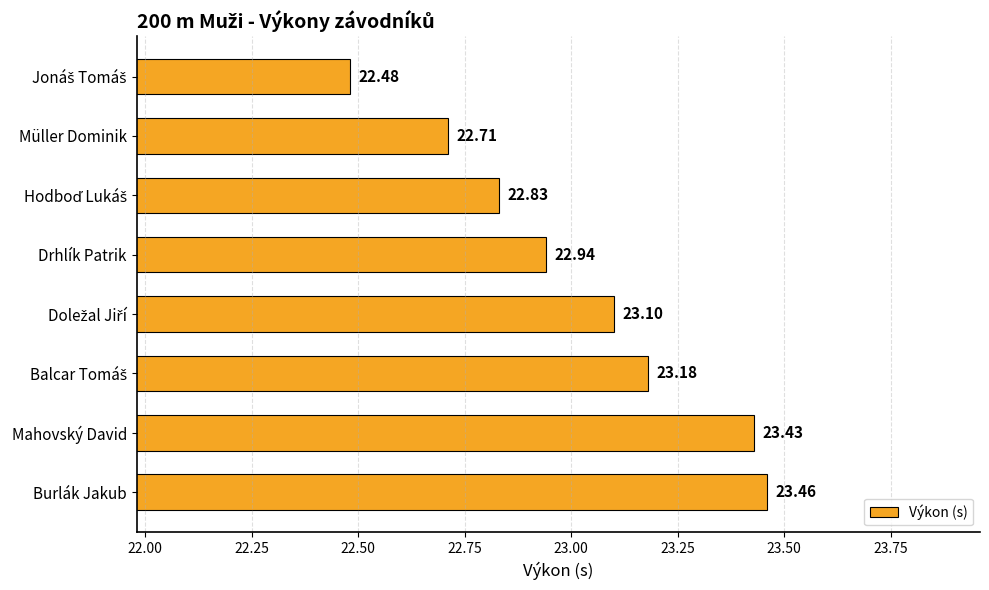

What is the sum of all values?

184.1